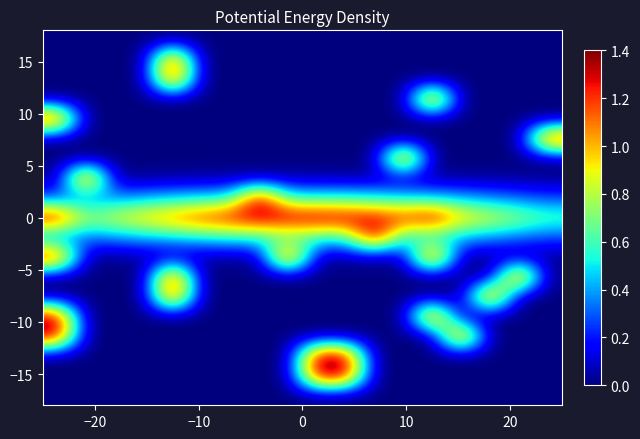

How many data points does each series have?

18